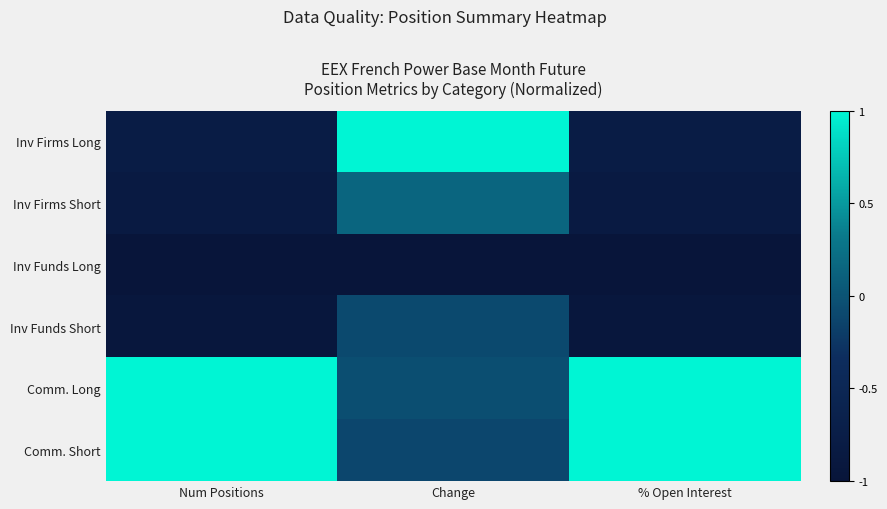

At which category is the sum across all series the highest?

Change